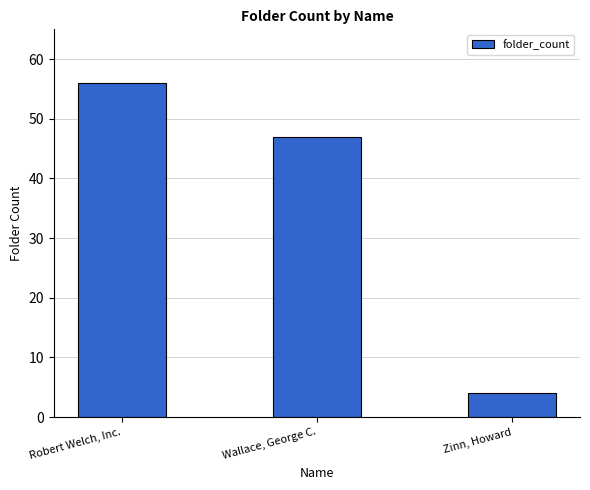

Count the values in the range 4 to 56.

3